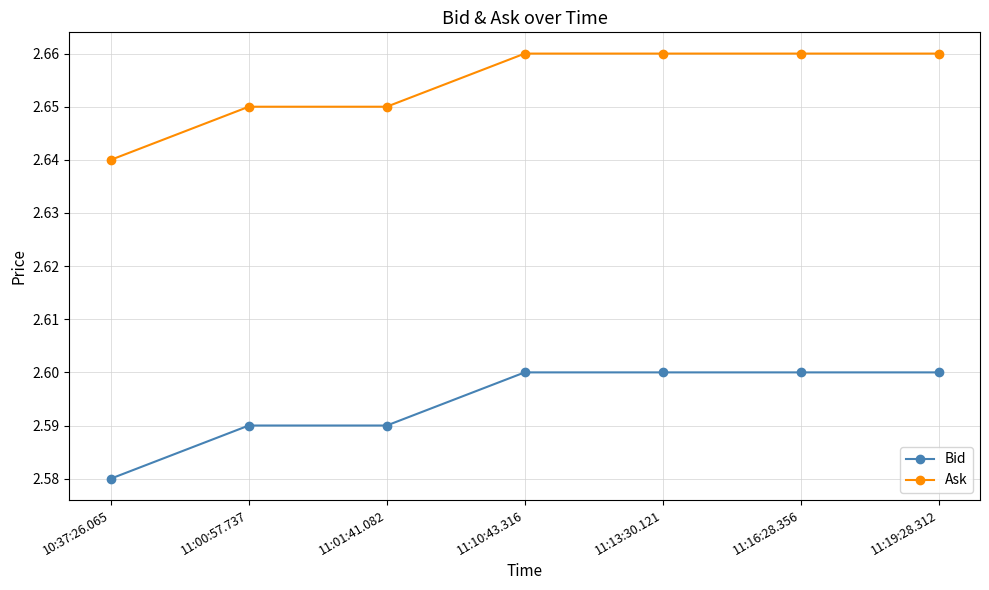

Which category has the lowest value across all series?

10:37:26.065